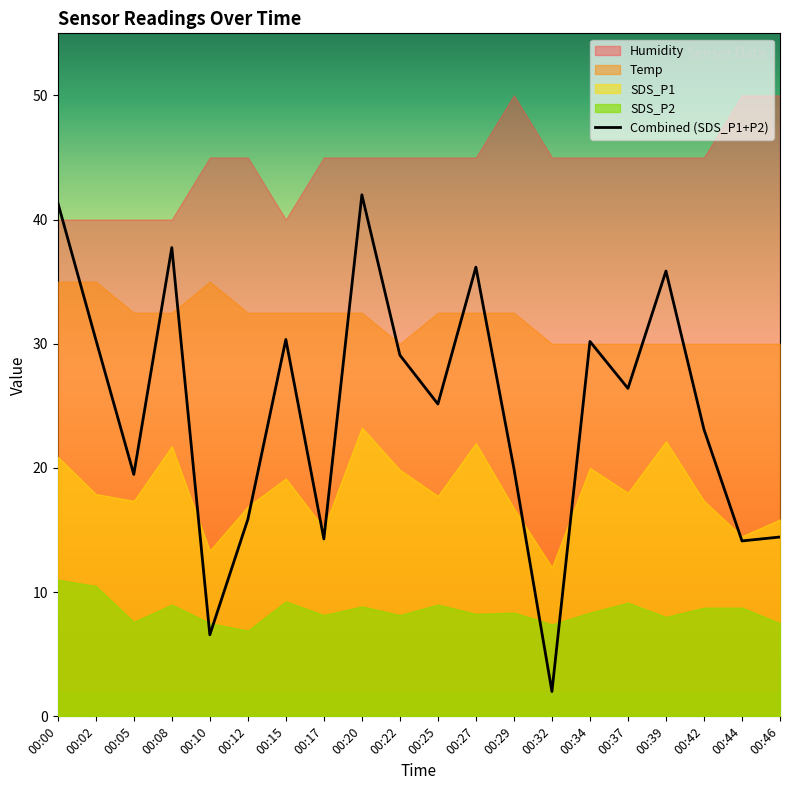

The value of Combined (SDS_P1+P2) at 00:05 is 12.7. True or false?

False